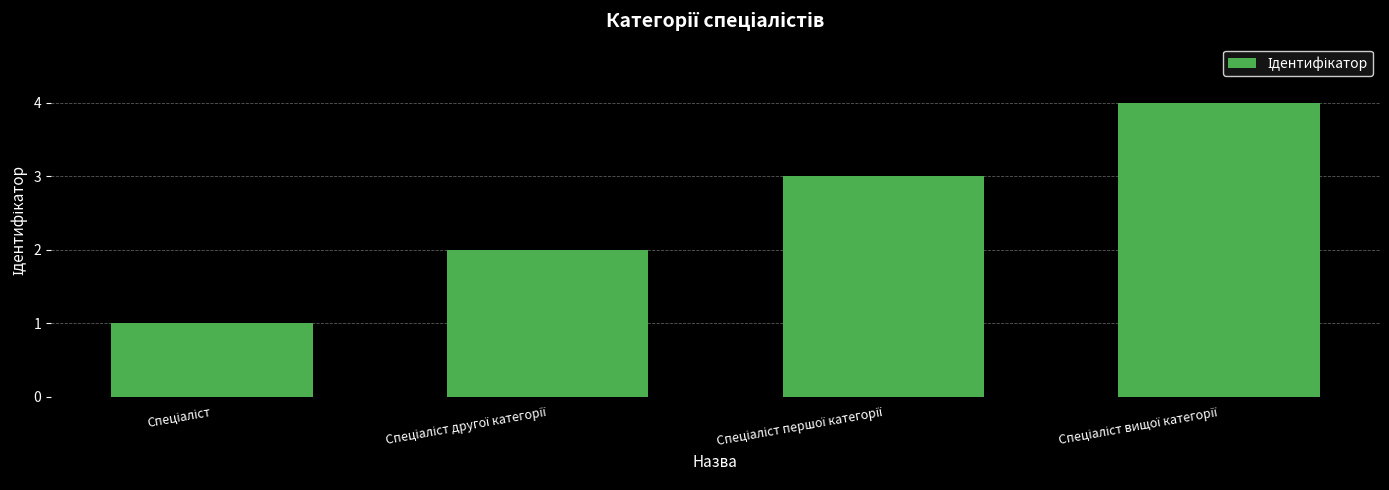

What is the maximum value shown in the chart?

4